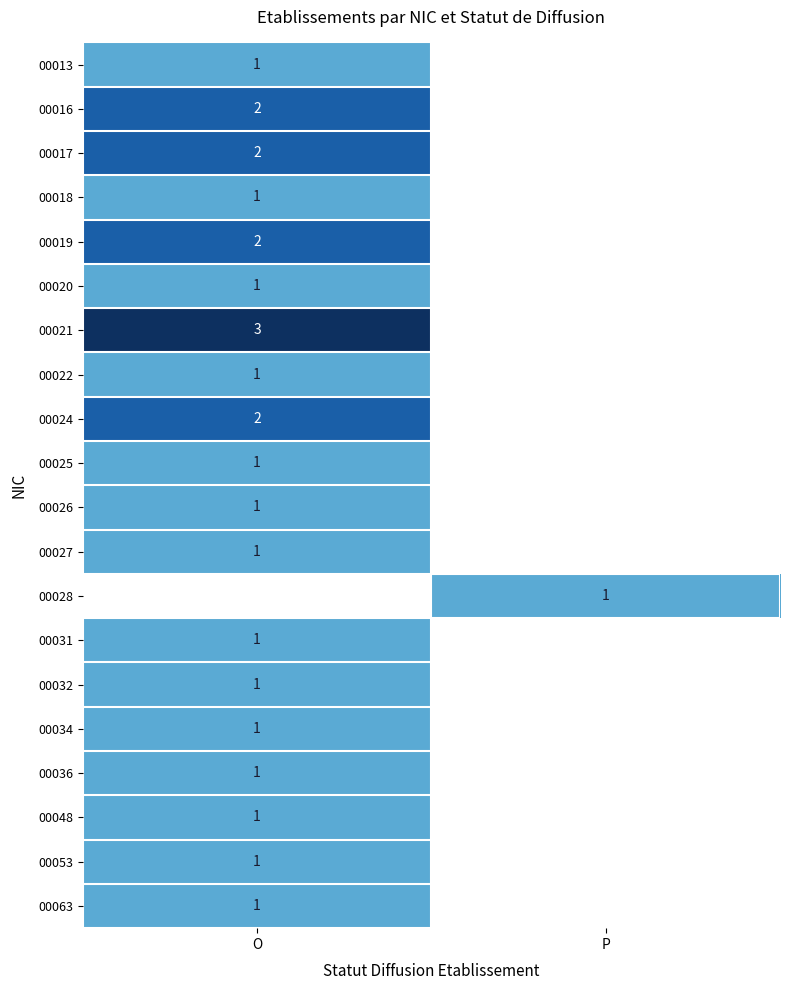

The 00032 series shows 1 at O. True or false?

True